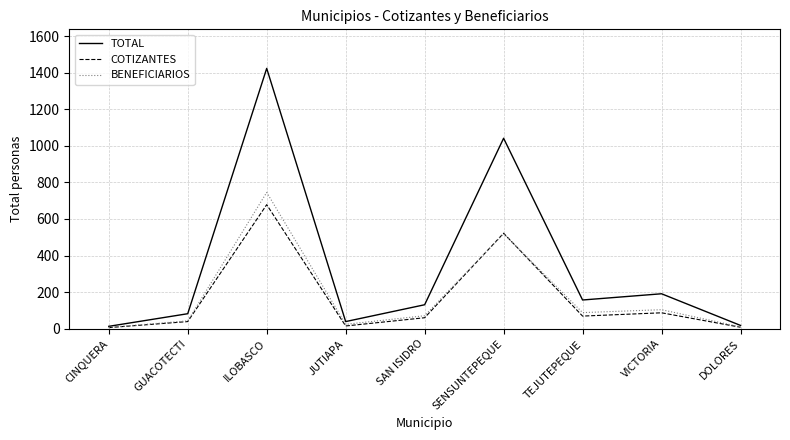

What are all the series names shown in the legend?

TOTAL, COTIZANTES, BENEFICIARIOS